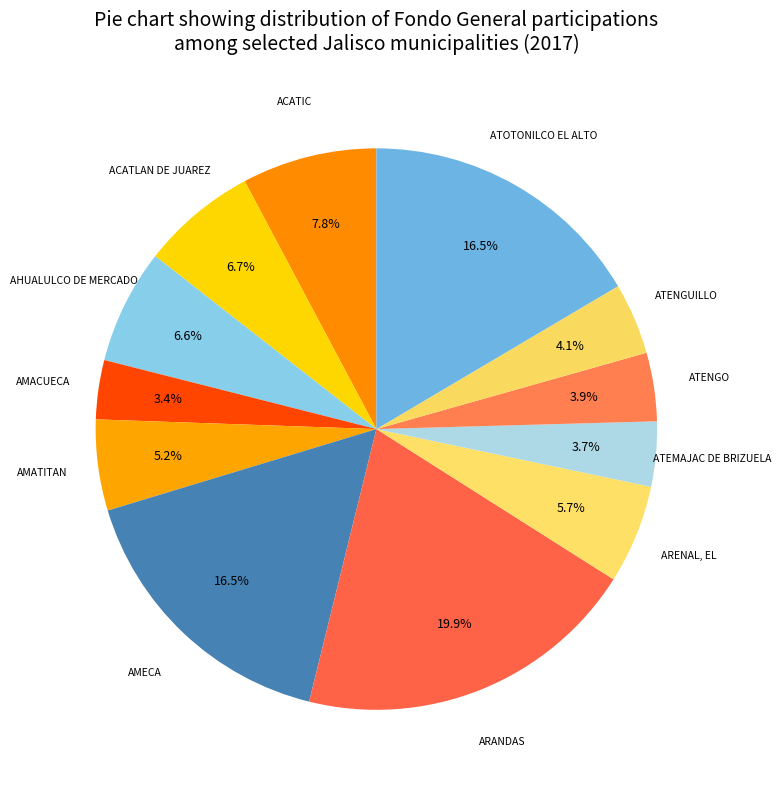

What is the smallest slice in the pie chart?

AMACUECA